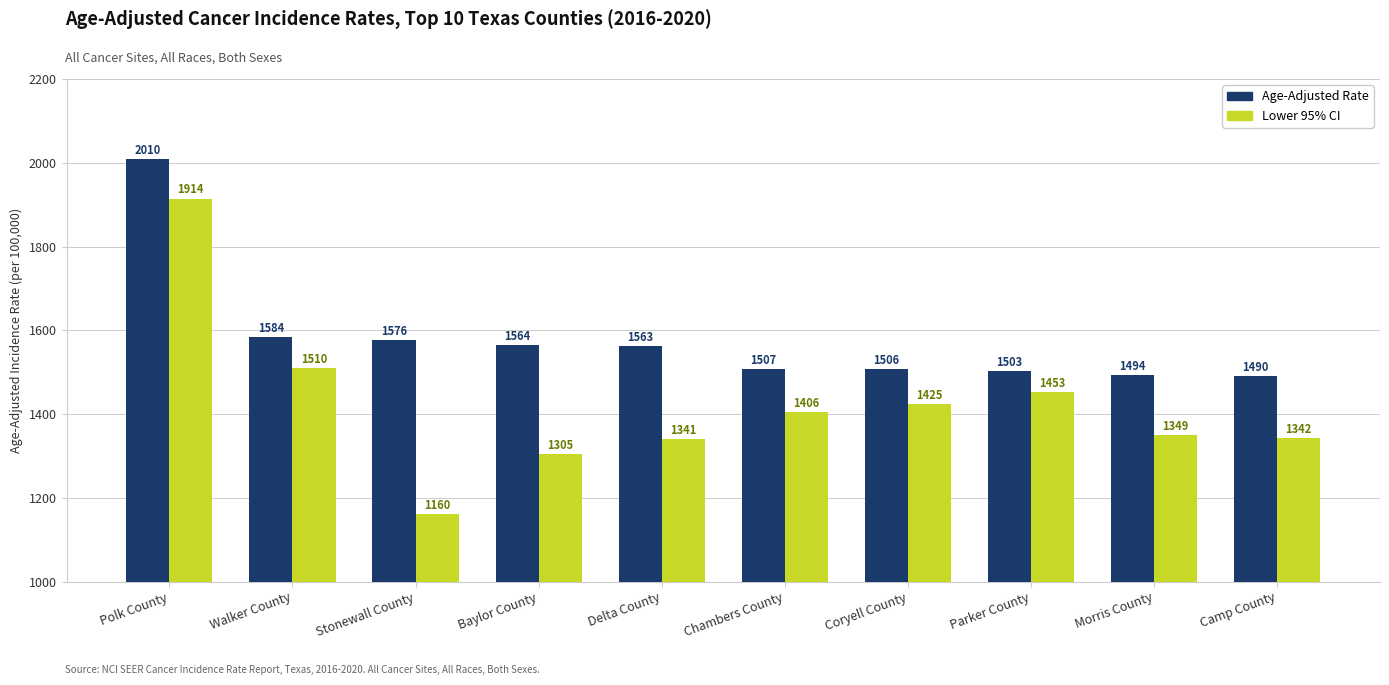

At which label is Lower 95% CI closest to 1537?

Walker County